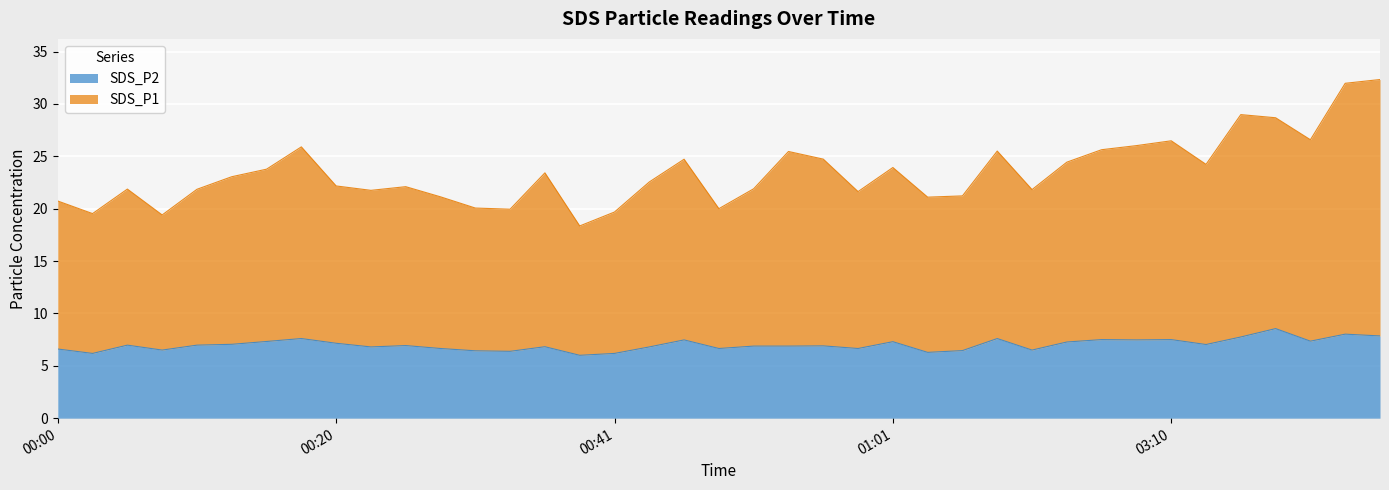

Is the value of SDS_P1 at 2024/02/09 03:05 greater than the value of SDS_P2 at 2024/02/09 00:34?

Yes